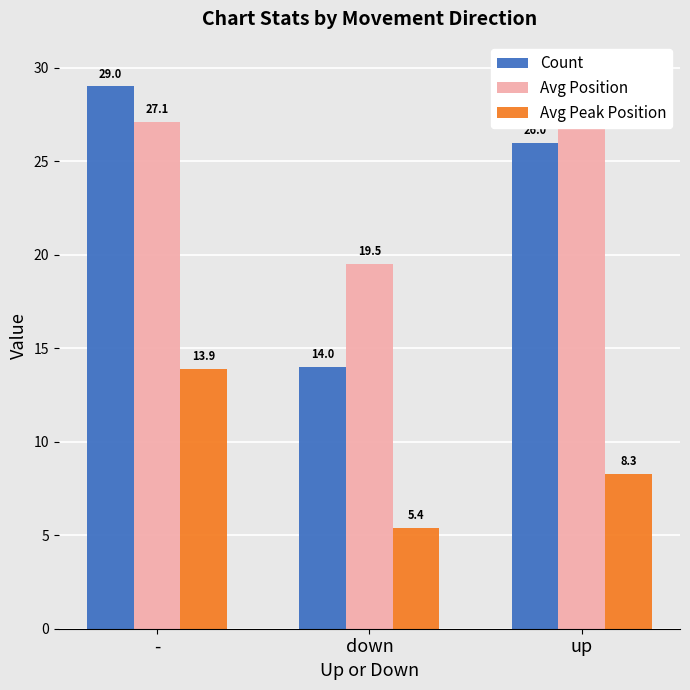

At which label does Avg Position first exceed 27?

-